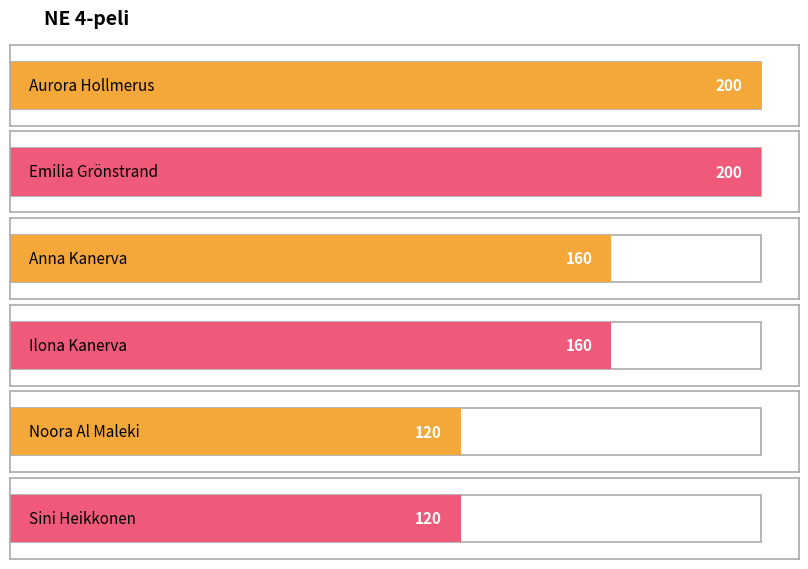

What is the average value?

160